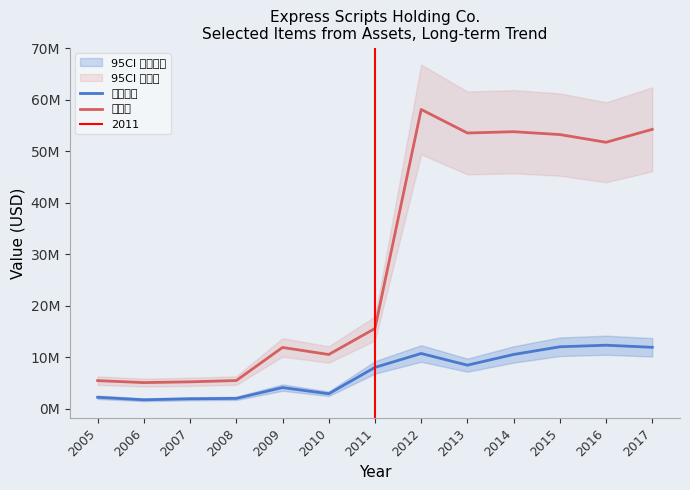

At which category is the sum across all series the highest?

2012